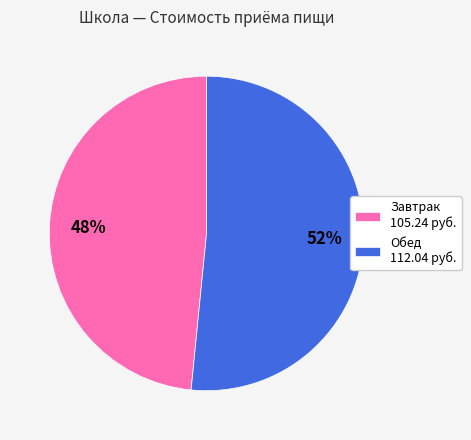

How many segments does this pie chart have?

2